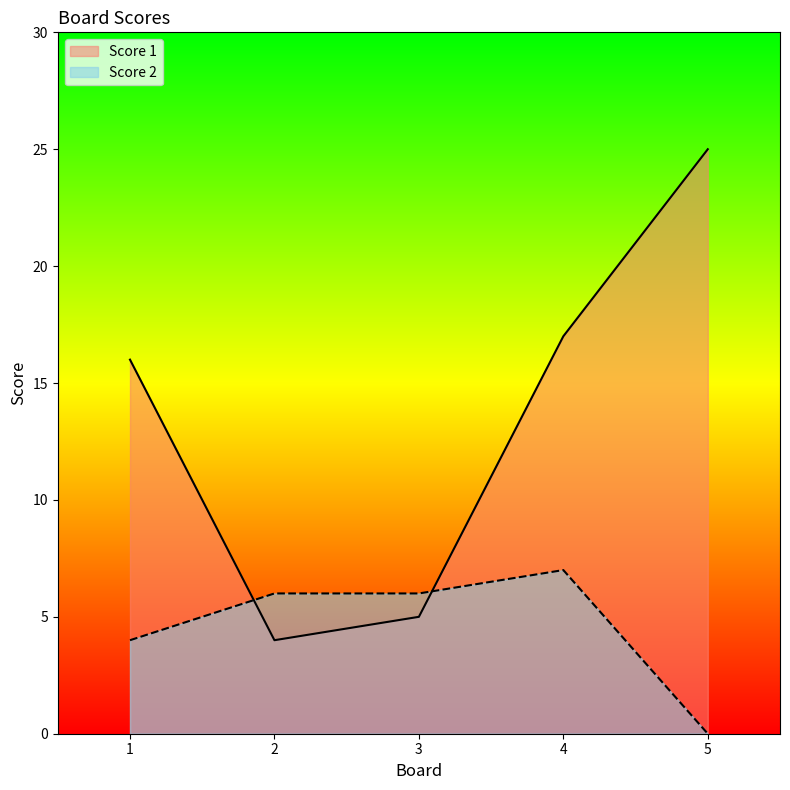

Reading left to right, list all the values displayed in this chart.

Score 1: 1=16	2=4	3=5	4=17	5=25
Score 2: 1=4	2=6	3=6	4=7	5=0